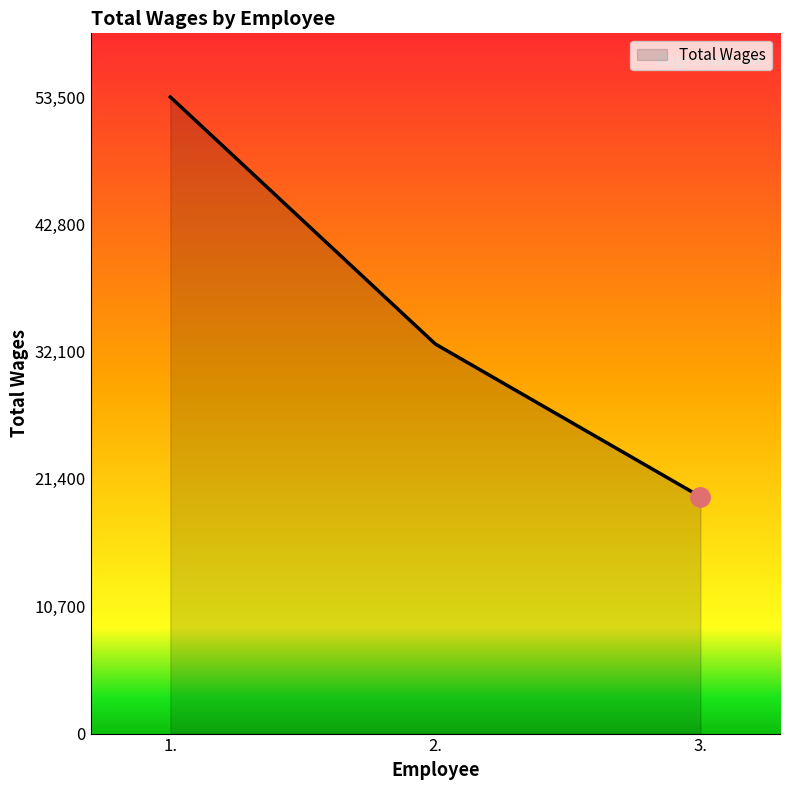

Which label corresponds to the smallest value in the chart?

3.